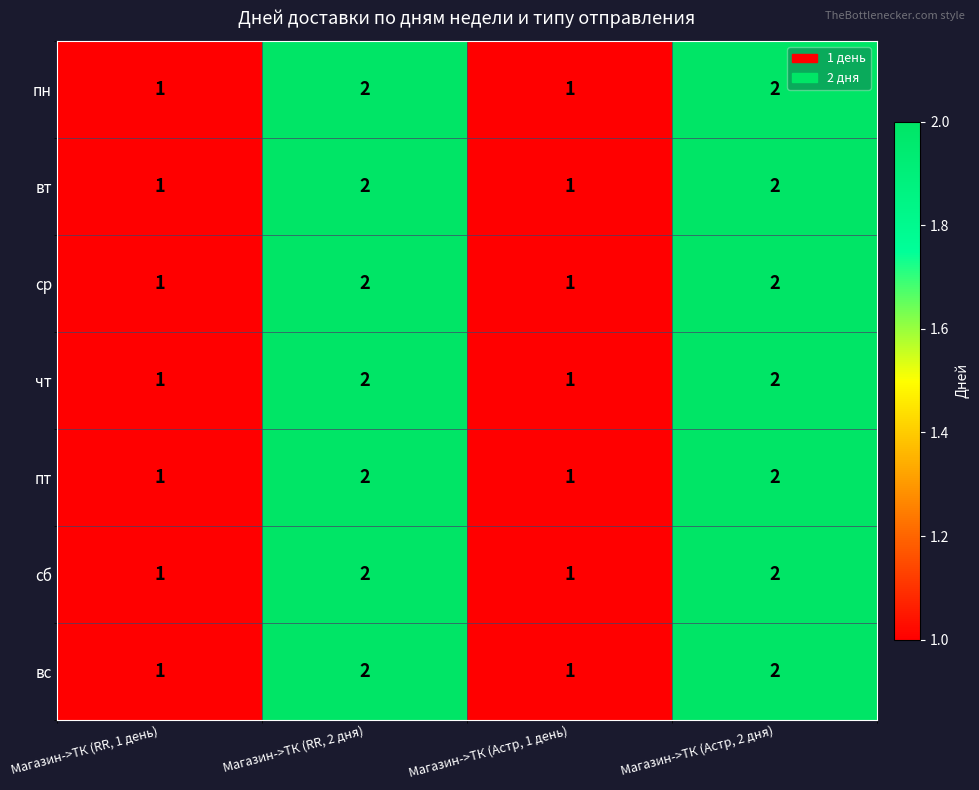

Count the чт values in the range 1 to 2.

4